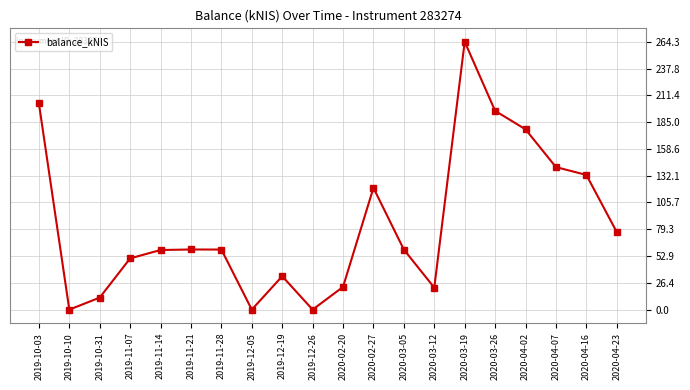

Approximately how many times larger is the value at 2019-11-28 compared to 2020-02-27?

0.5